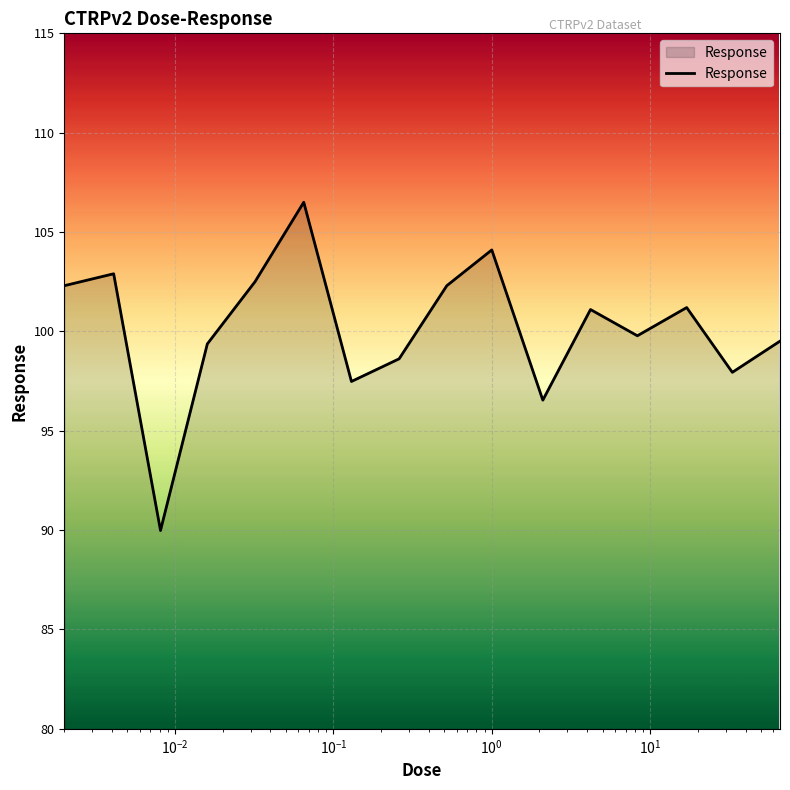

What is the maximum value shown in the chart?

106.5